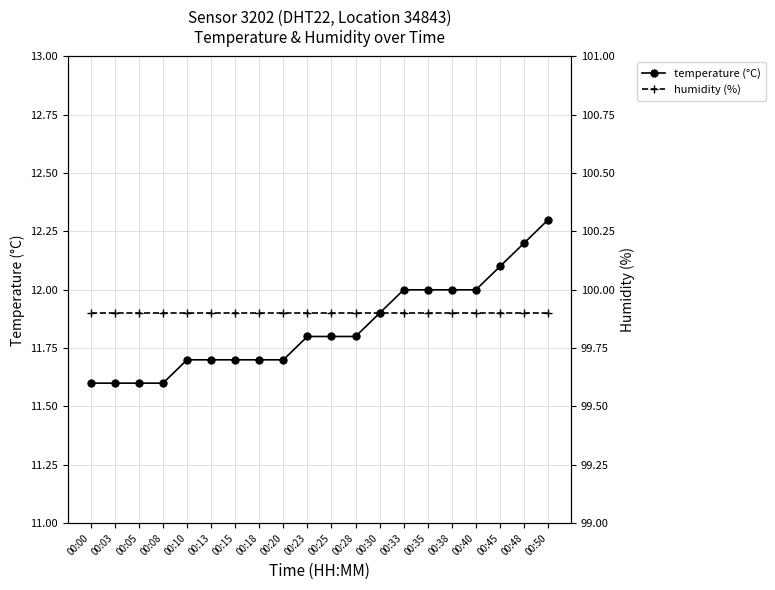

What are all the series names shown in the legend?

temperature (°C), humidity (%)